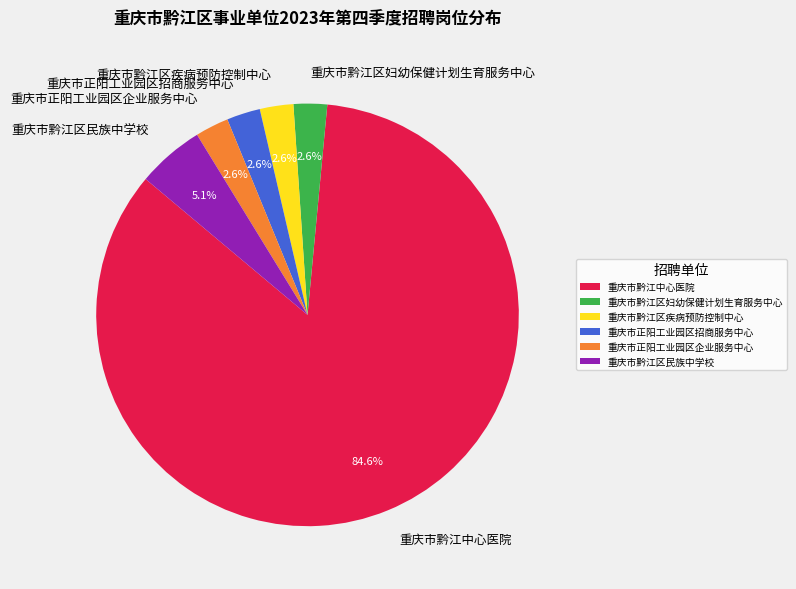

To the nearest percent, what is the combined percentage of 重庆市黔江区民族中学校 and 重庆市黔江区妇幼保健计划生育服务中心?

8%